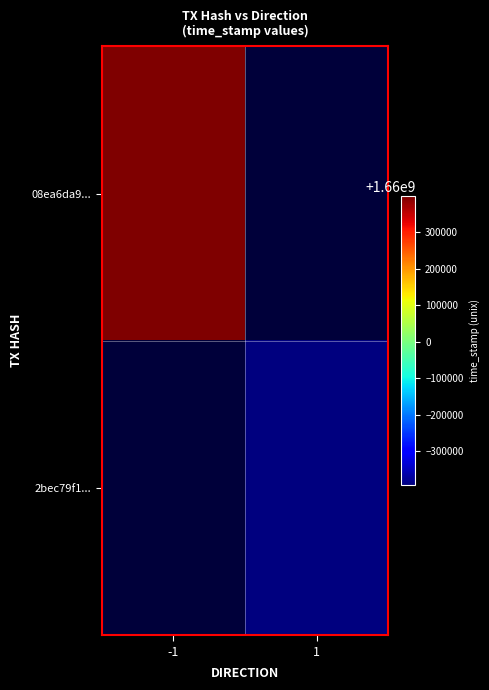

Where is 08ea6da9... nearest to the value 1660398278?

-1